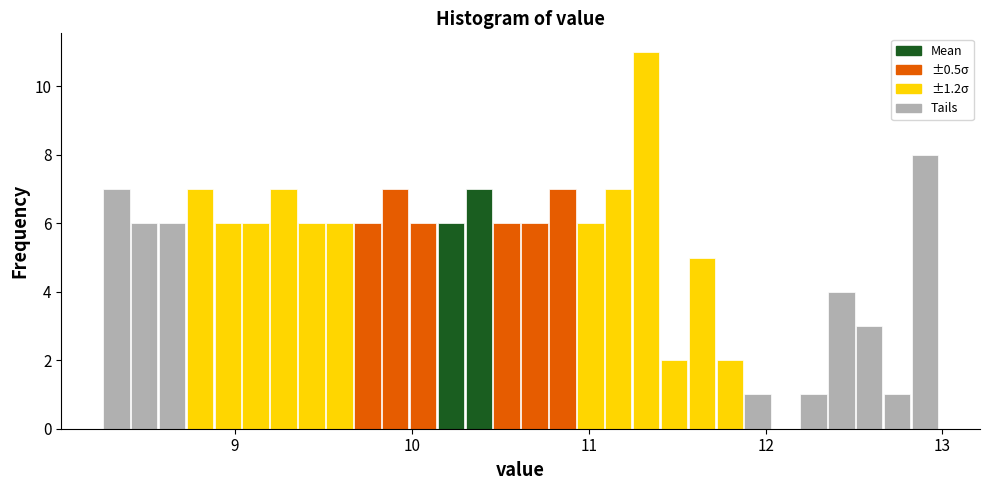

Read against the x-axis, roughly where is the centre of the tallest bar?

11.3